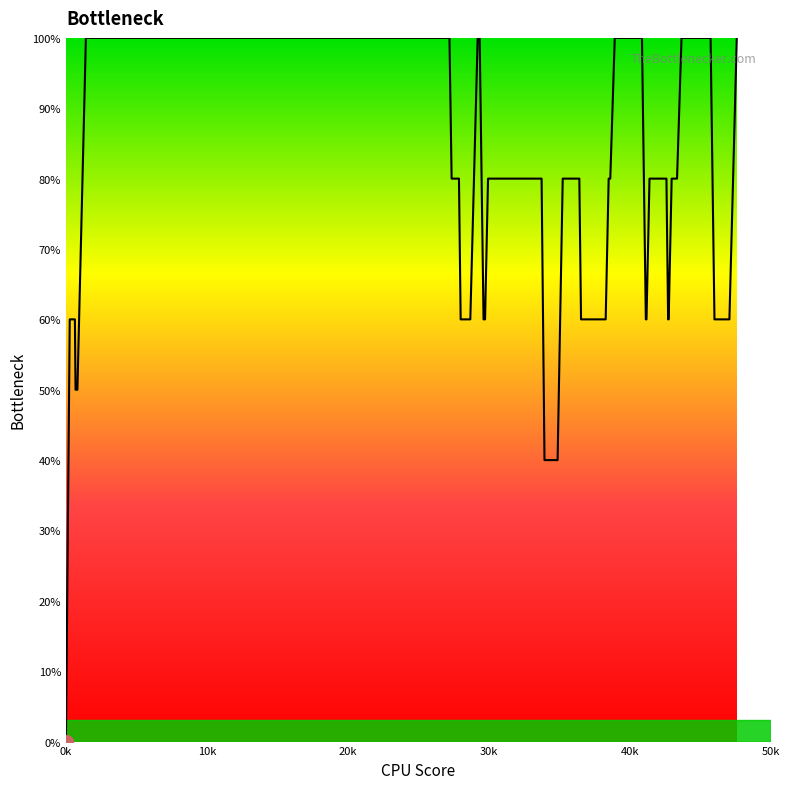

How many lines are shown in the chart?

1